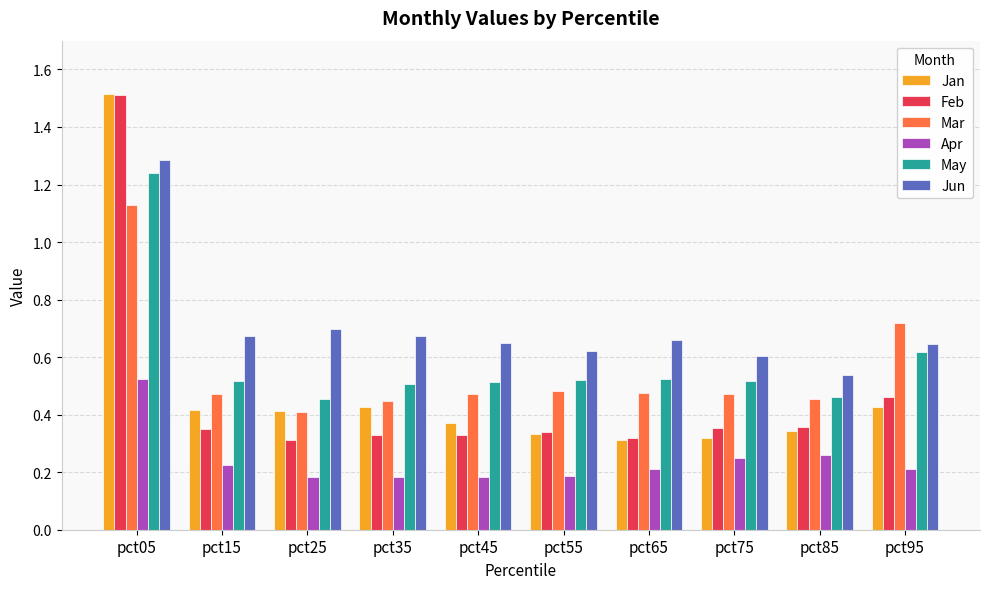

What is the maximum value shown in the chart?

1.5